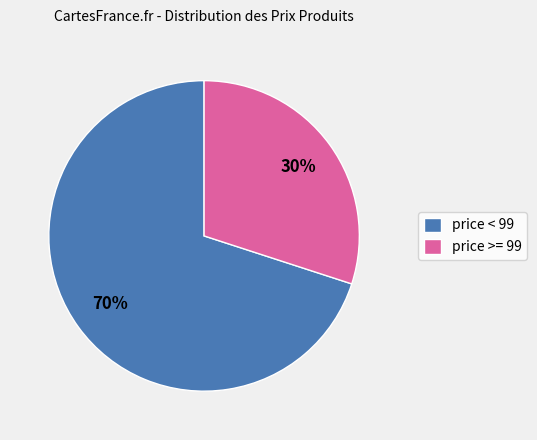

Does any single category account for the majority?

Yes